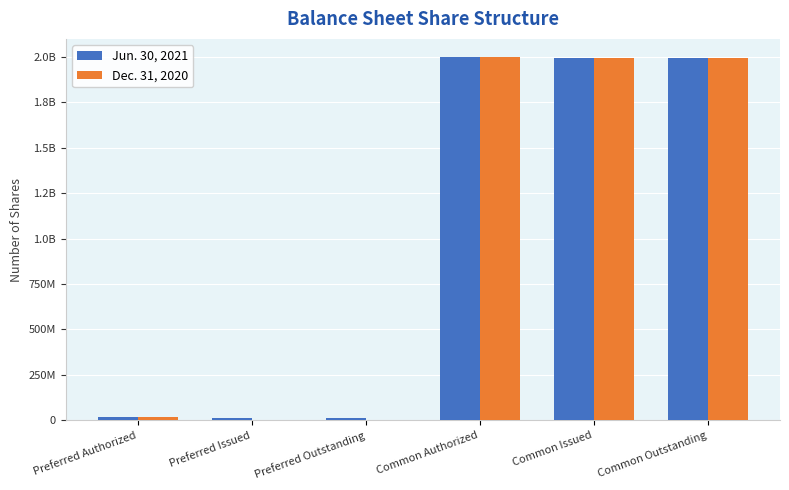

What is the difference between the maximum and second lowest values in the Jun. 30, 2021 series?

1990000000